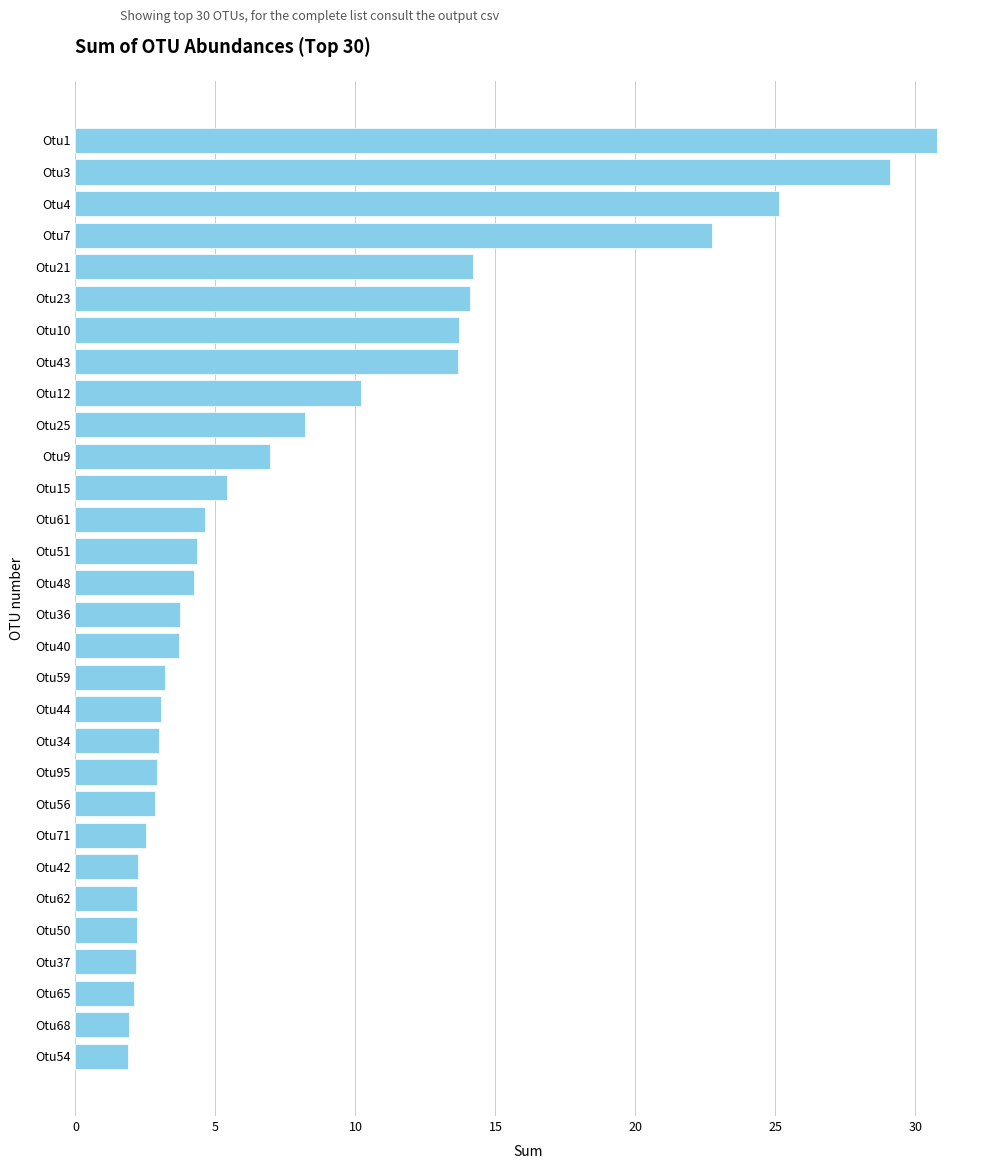

Between Otu7 and Otu71, which is larger?

Otu7